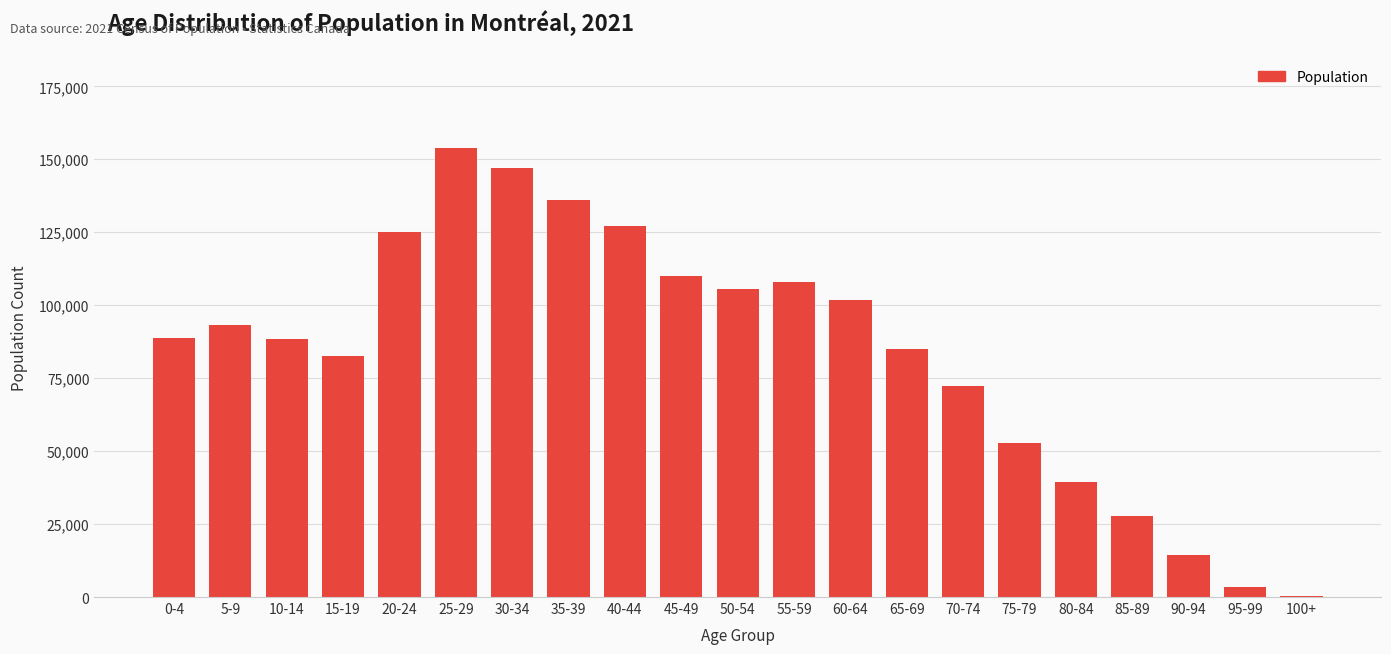

What is the sum of all values?

1762950